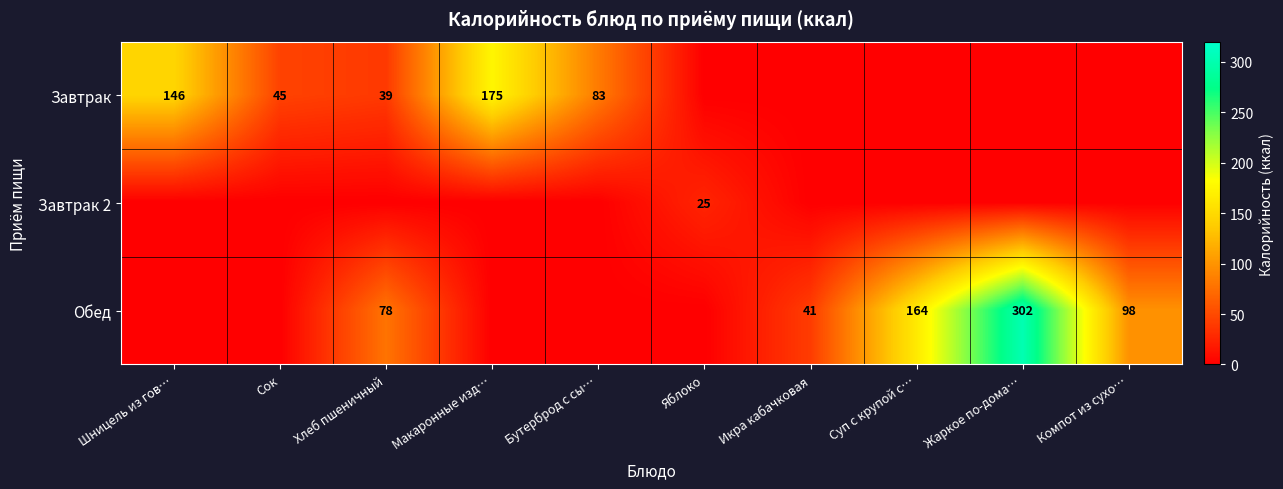

Is it true that Обед equals 129 at Компот из сухо…?

False